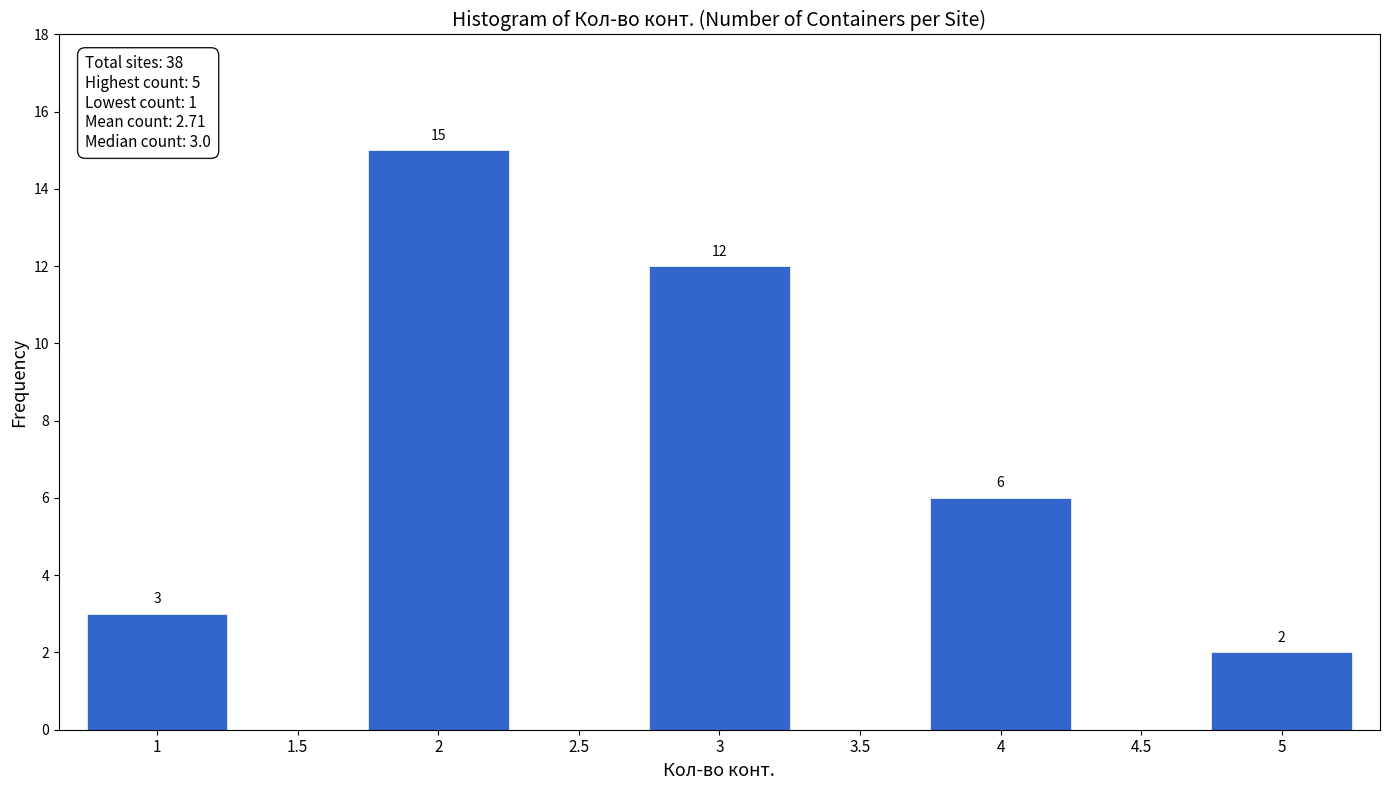

Over which range of the x-axis is the bar tallest?

1.75 to 2.25